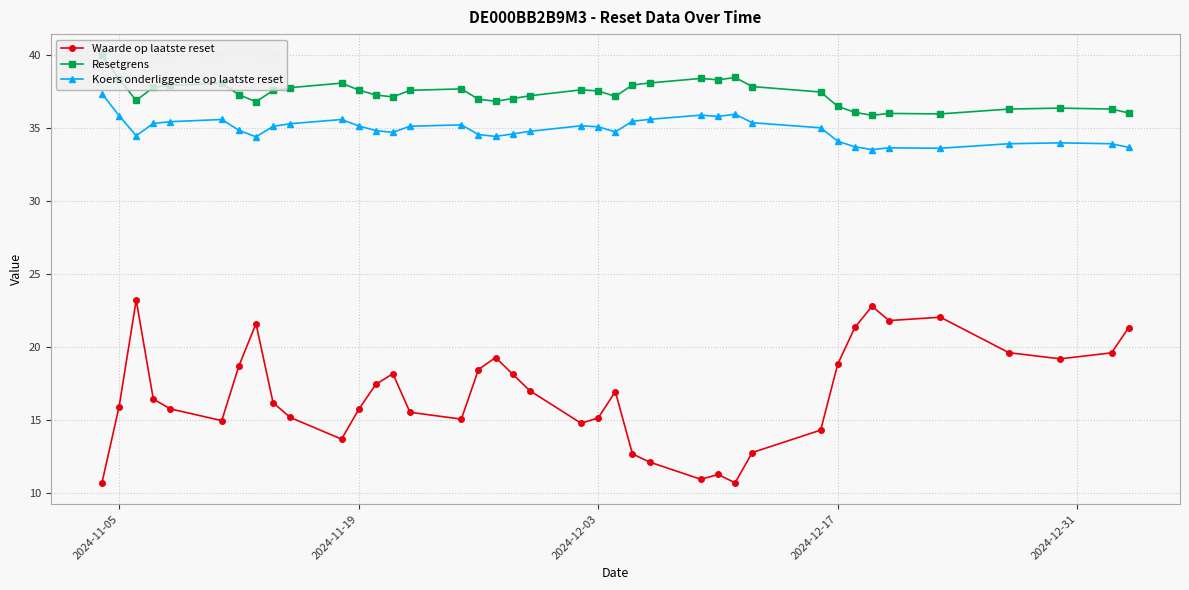

Which series has the largest total across all categories?

Resetgrens